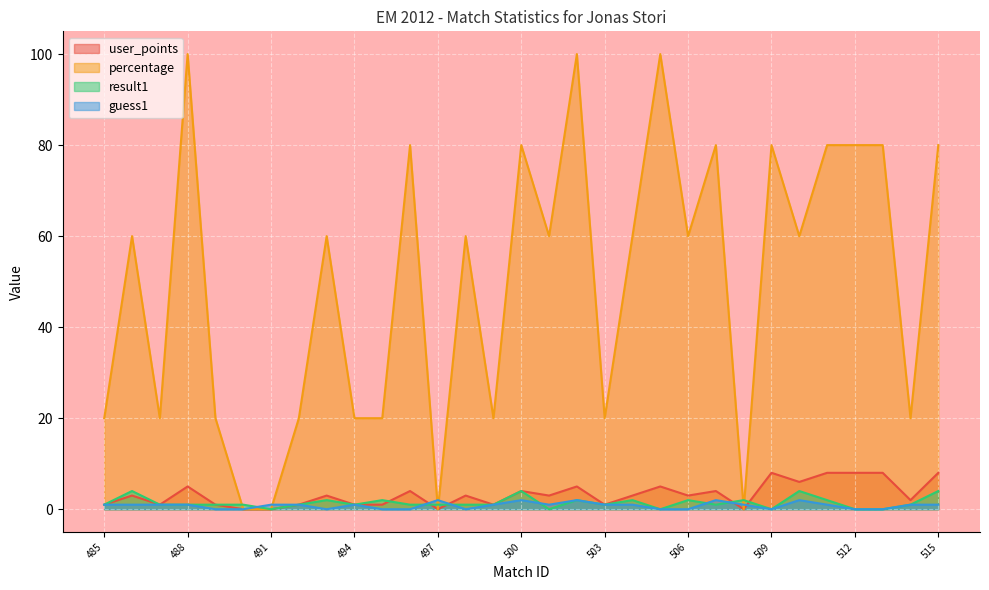

How many interior local valleys does the result1 series have?

7